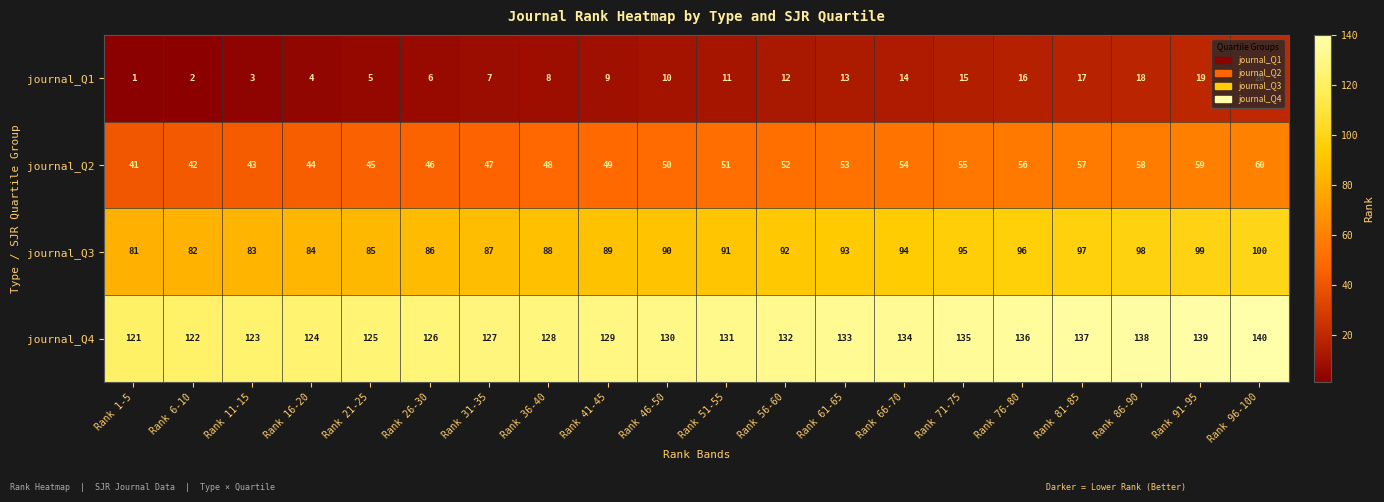

What is the sum of the journal_Q4 values at Rank 66-70 and Rank 96-100?

274